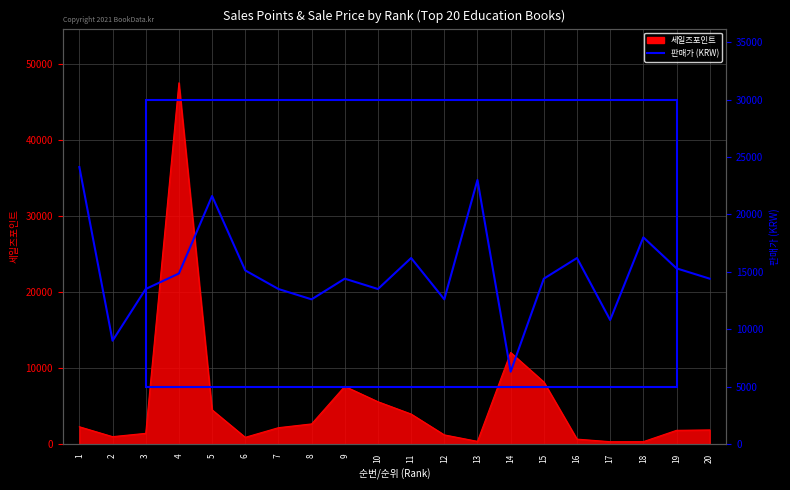

At which label is the value closest to 15210?

6